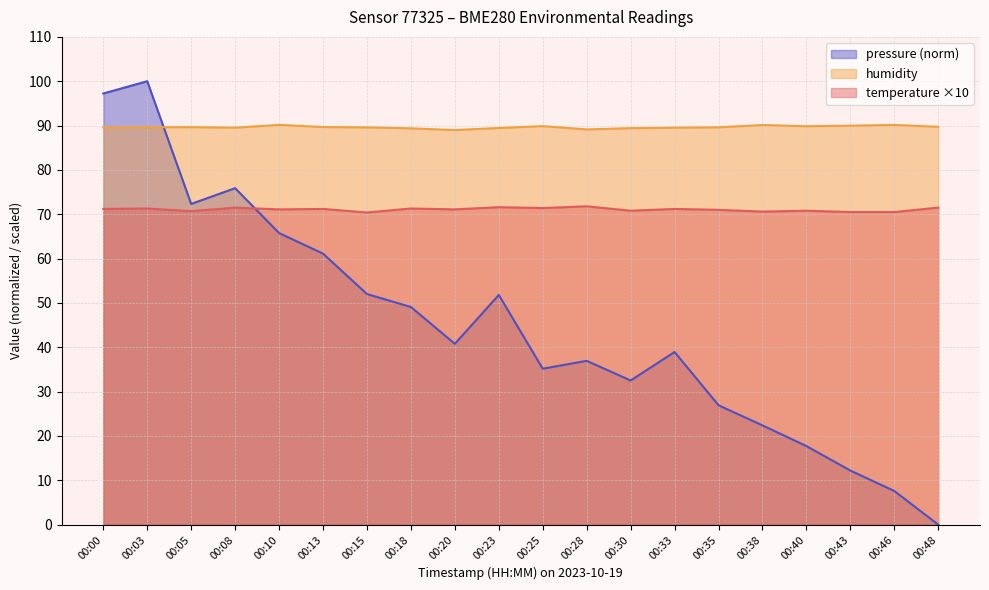

What is the value of the humidity point at the 12th from the left?

89.1